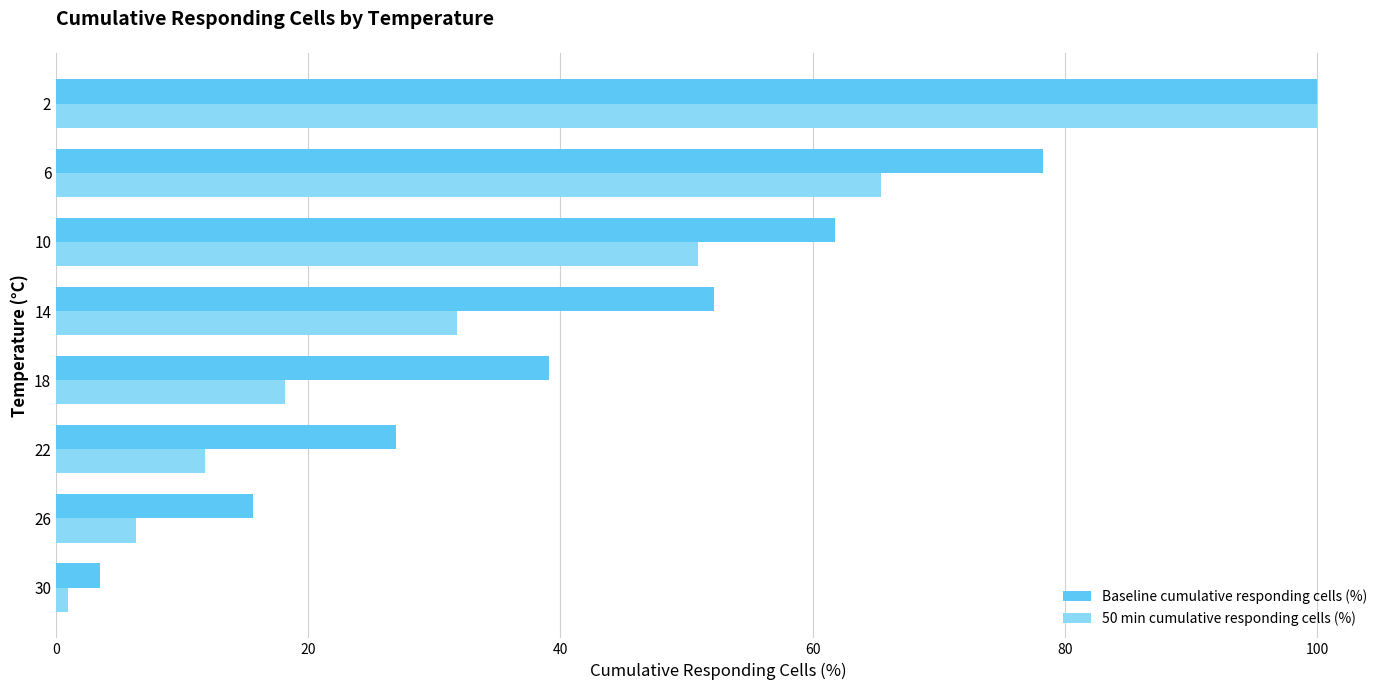

At how many categories does at least one series exceed 49?

4